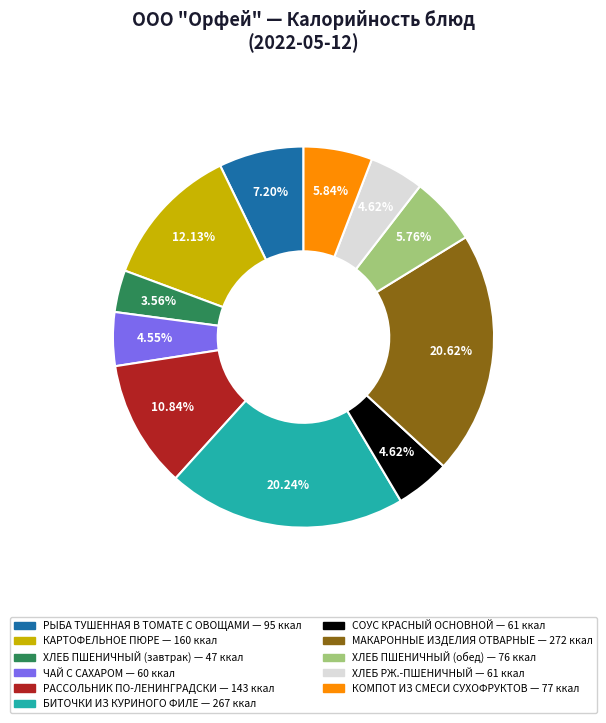

Is there any slice that represents more than half of the pie?

No